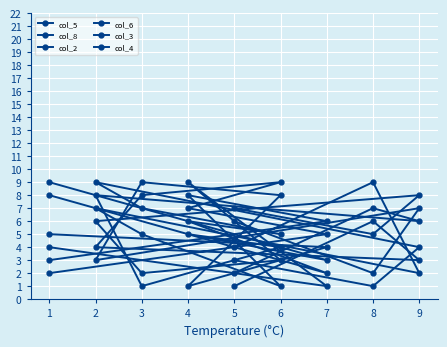

How many distinct data groups are displayed?

6